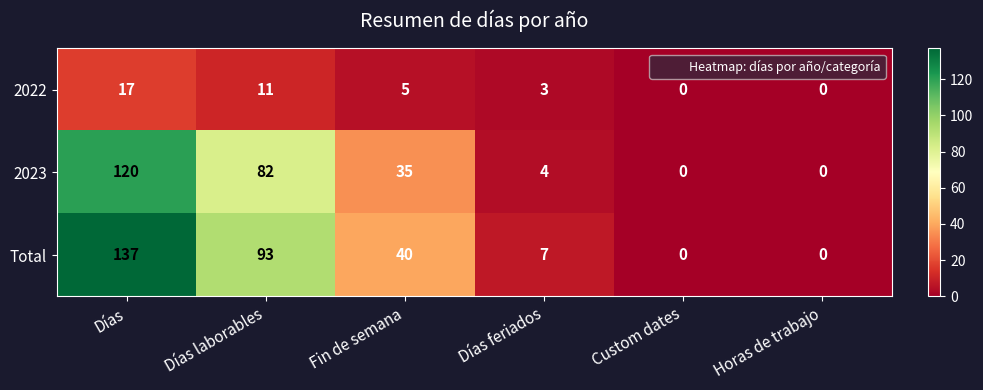

At which category does the chart reach its peak across all series?

Días